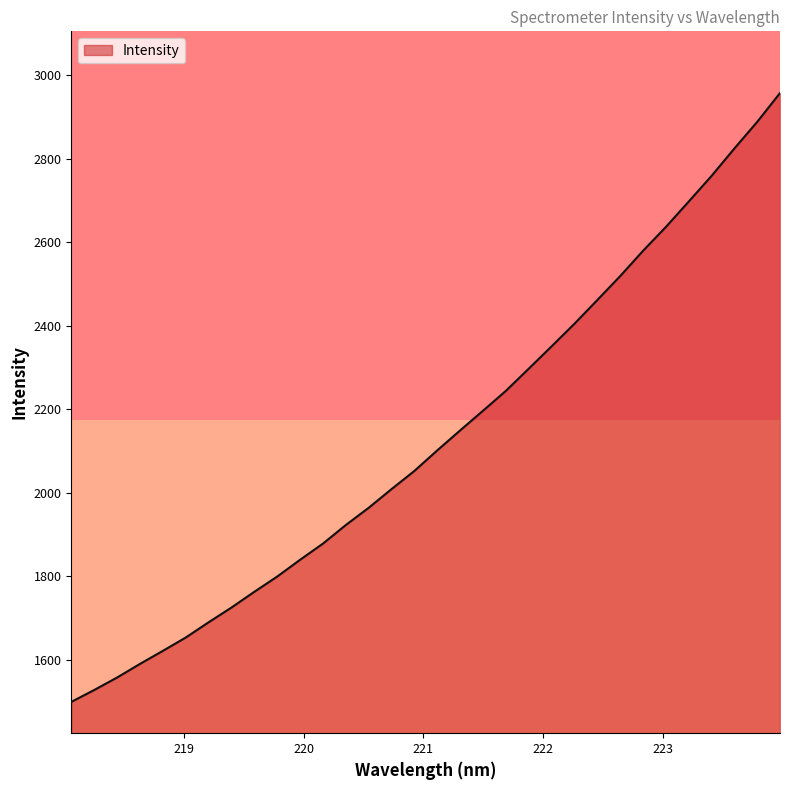

What is the greatest value displayed?

2956.8